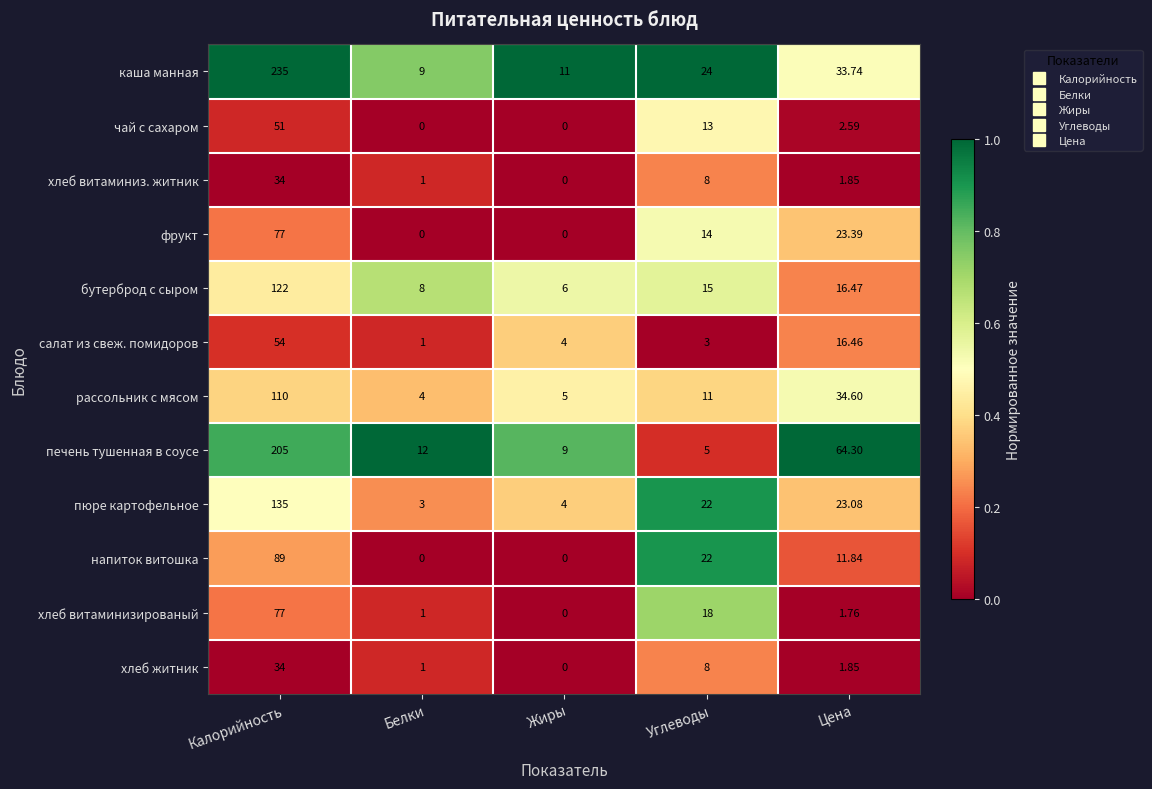

Which series has the widest spread of values?

каша манная